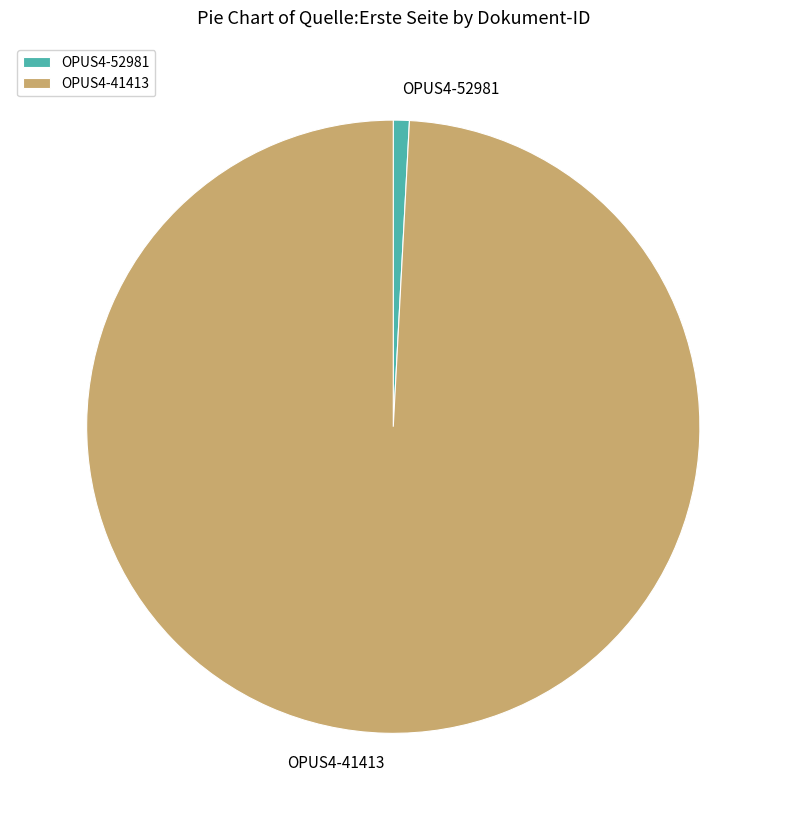

True or false: OPUS4-52981 accounts for 11% of the total.

False